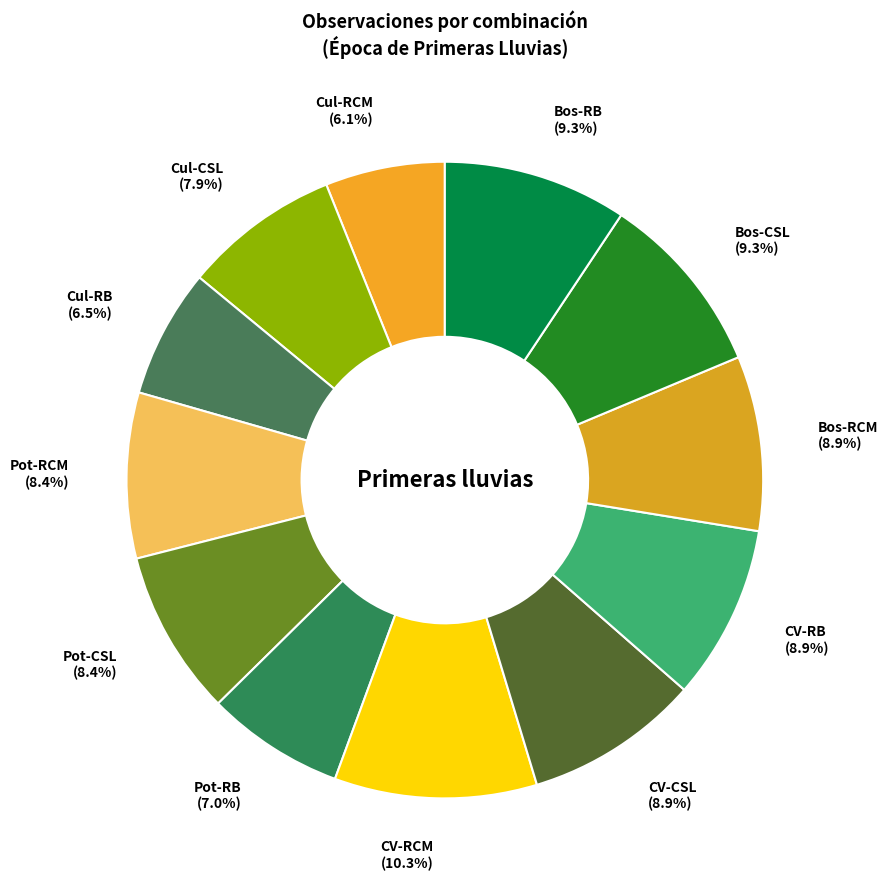

To the nearest percent, what percentage of the pie is Cul-RCM?

6%